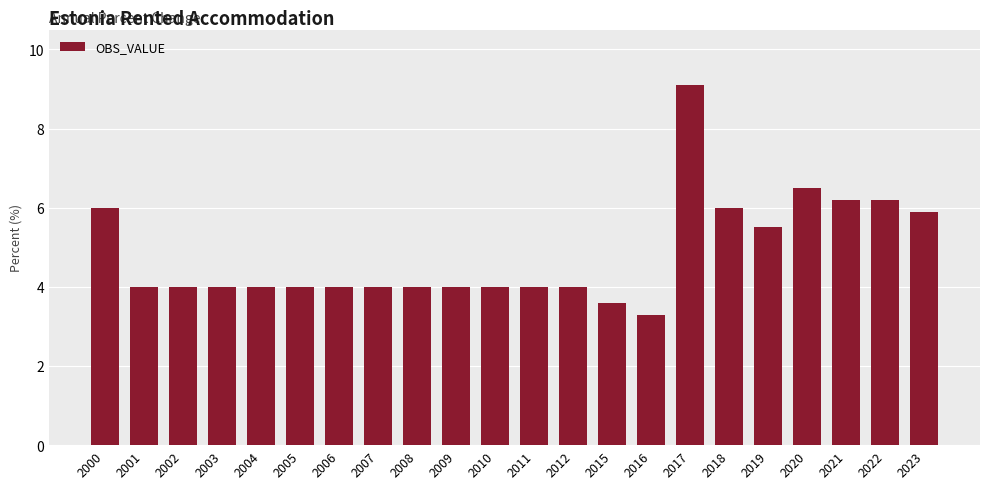

What is the greatest value displayed?

9.1